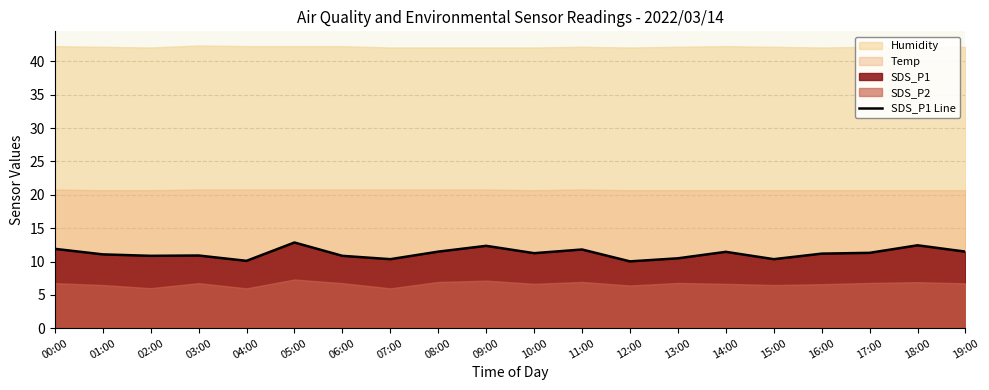

Which has a higher value, 19:00 or 14:00?

19:00